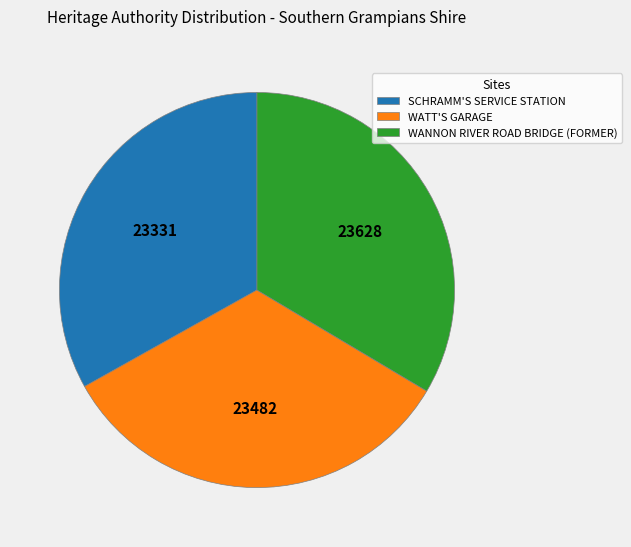

True or false: SCHRAMM'S SERVICE STATION accounts for 33% of the total.

True